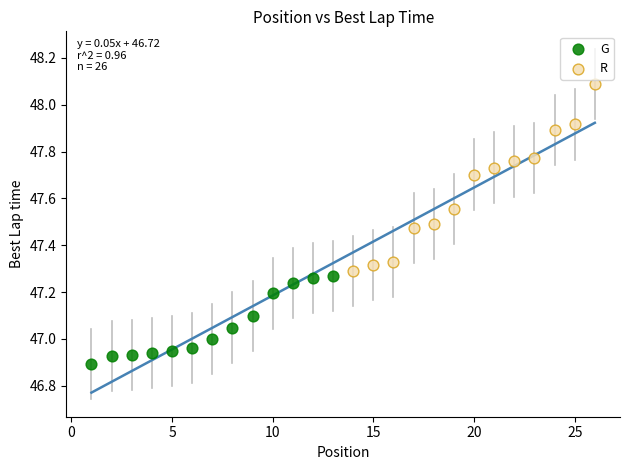

Which series reaches the maximum Y coordinate?

R